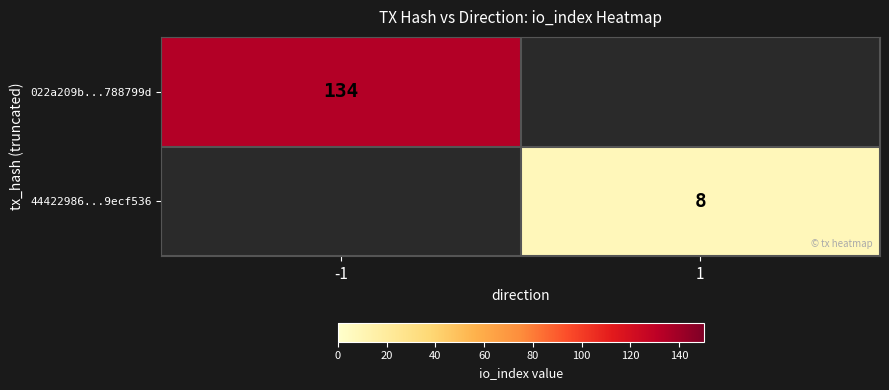

How many categories are shown in the chart?

2